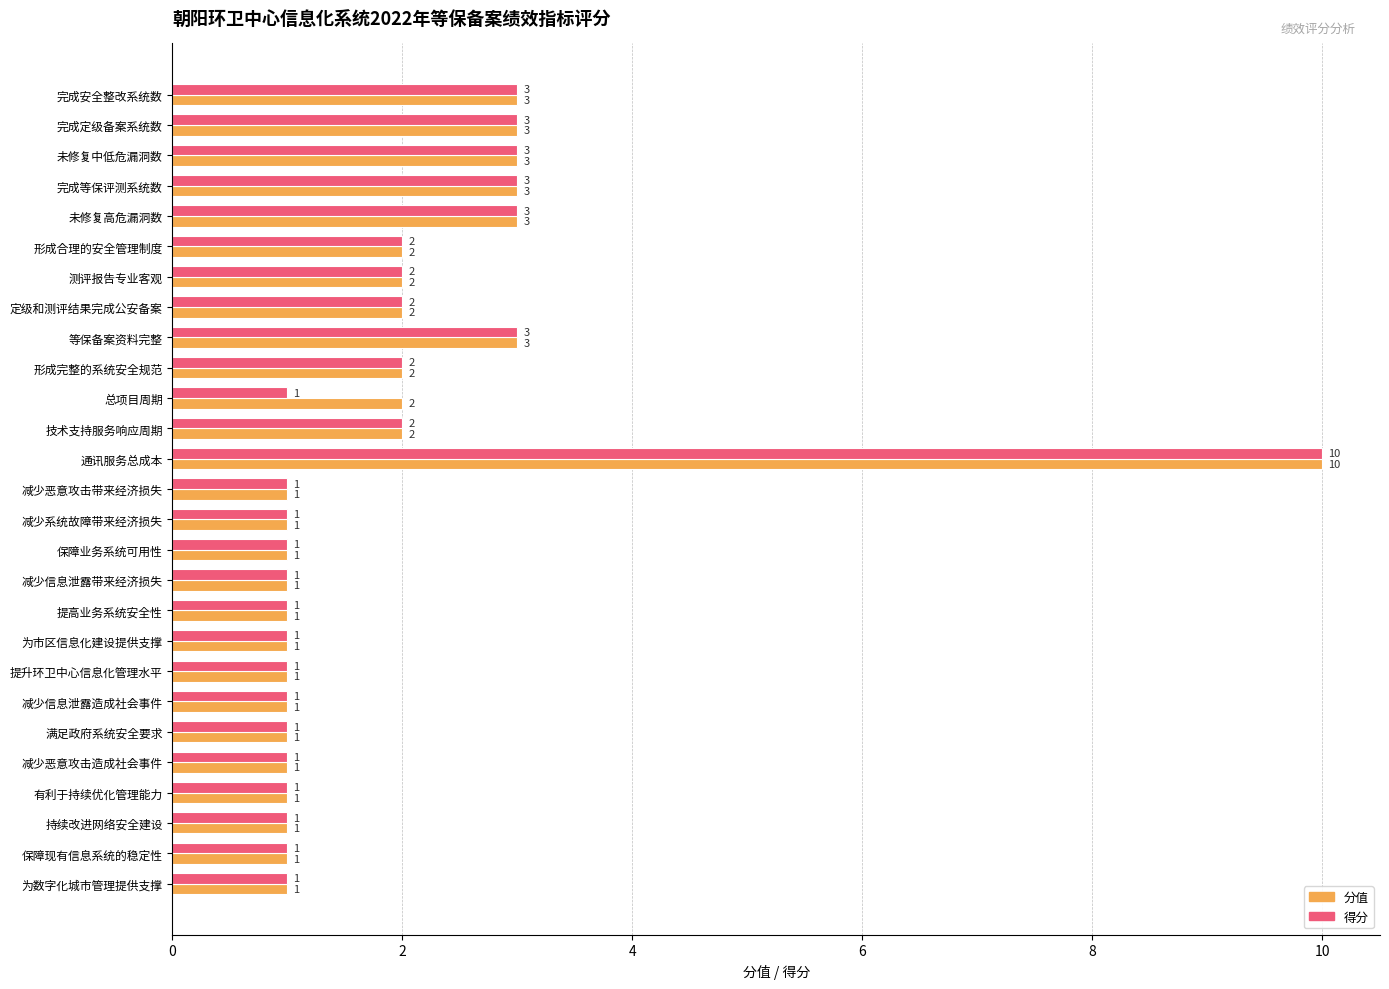

Is the value of 分值 at 未修复中低危漏洞数 greater than the value of 得分 at 减少系统故障带来经济损失?

Yes